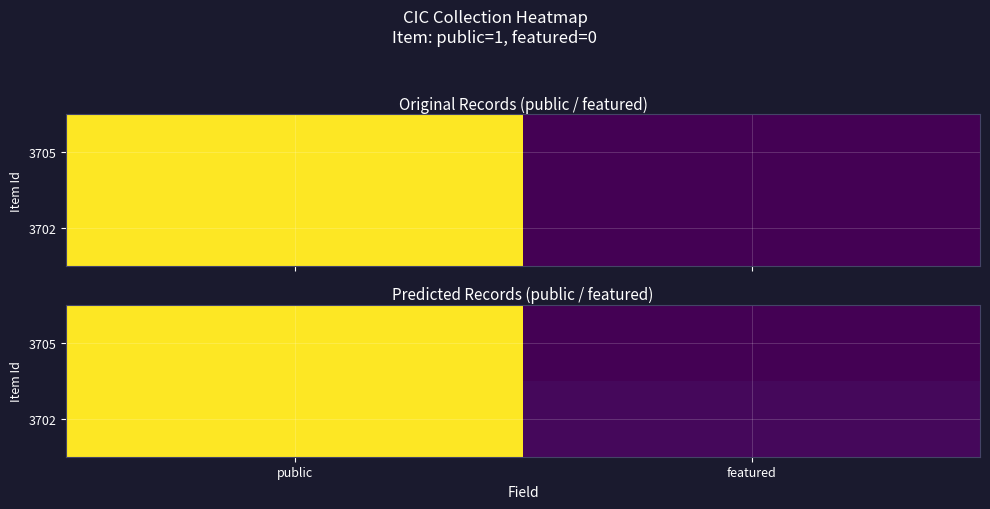

Is the value of 3705 at featured greater than the value of 3702 at public?

No